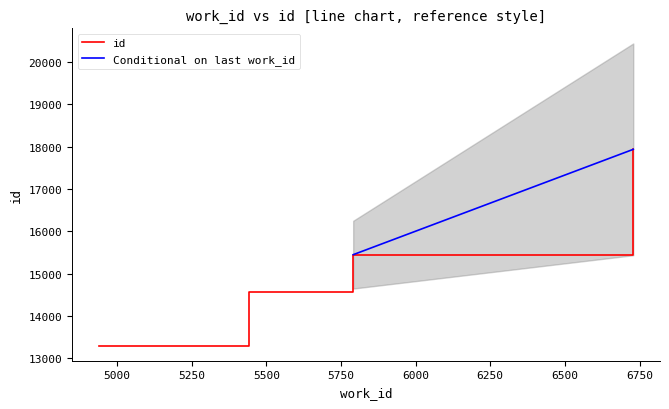

What is the smallest value displayed?

13300